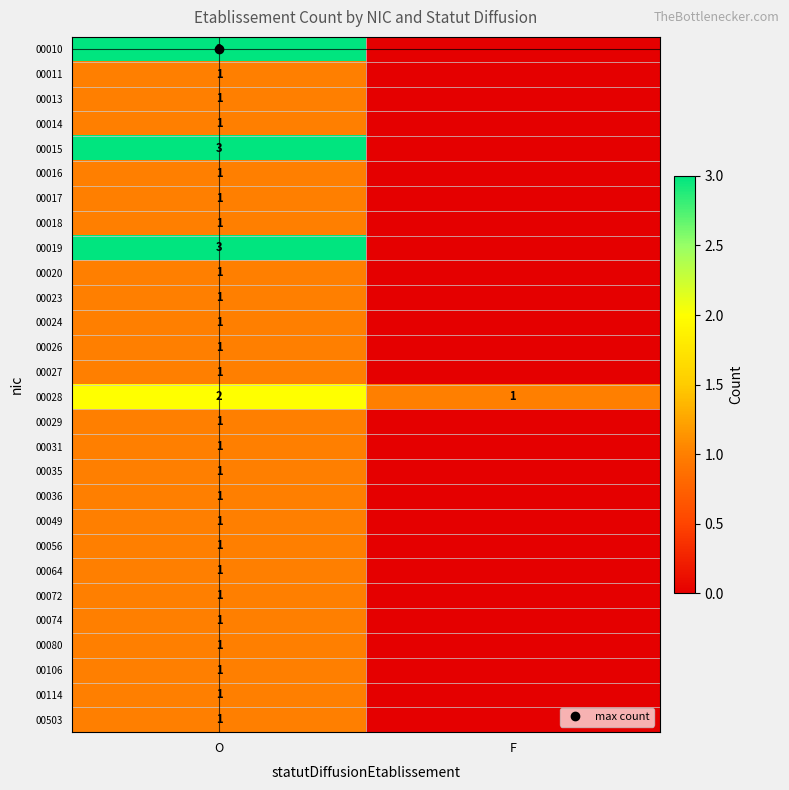

Which series has the largest range (max minus min)?

00010